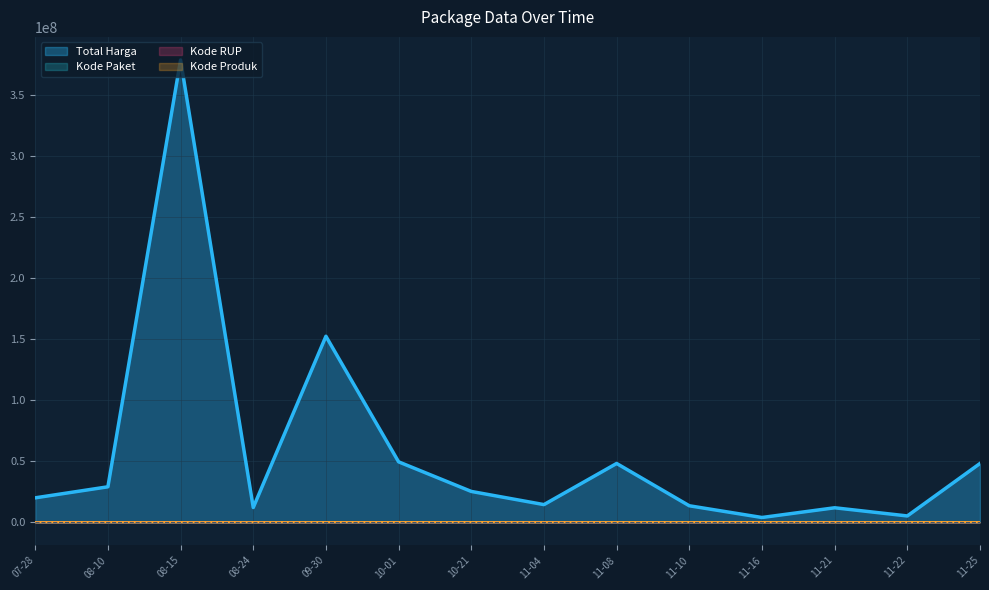

What is the difference between the maximum and minimum values in the Kode RUP series?

5569.8